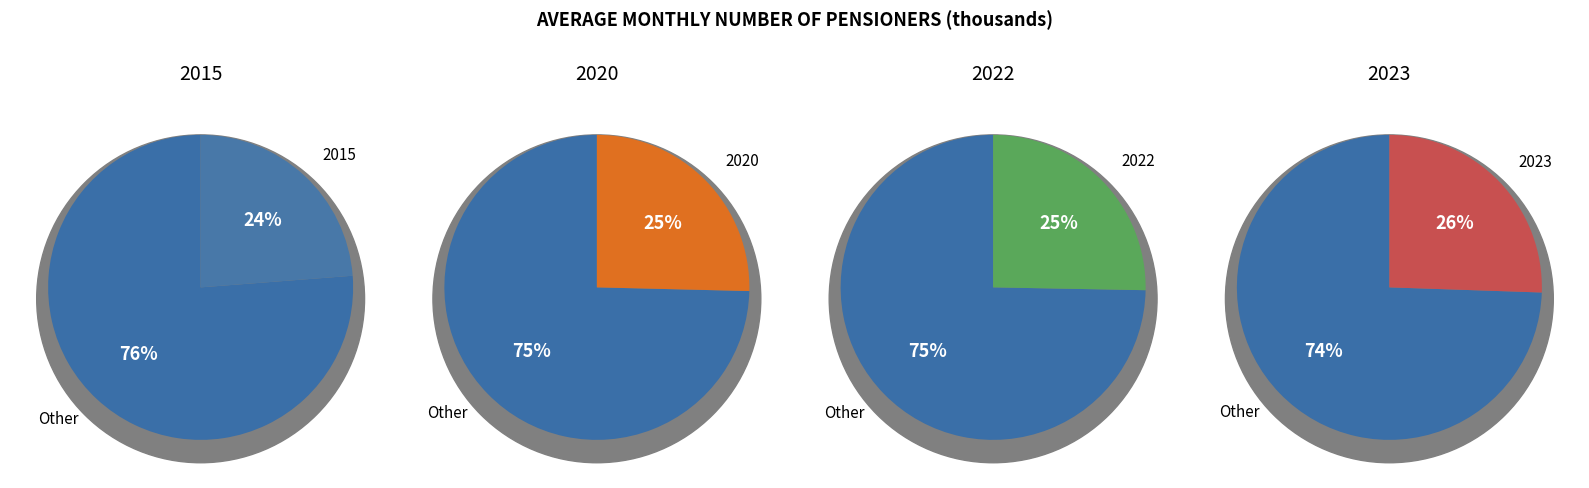

To the nearest percent, what is the combined percentage of 2023 and 2022?

51%